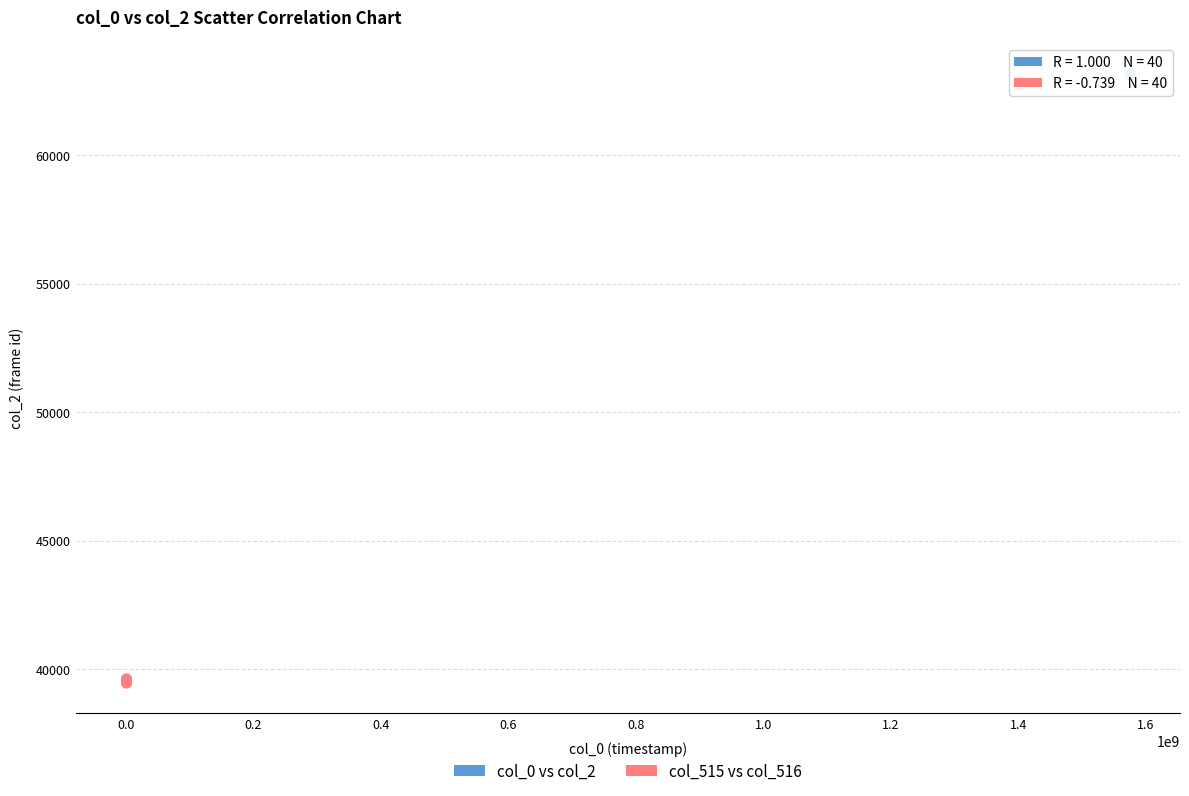

Which series has the largest Y range (max minus min)?

col_515 vs col_516